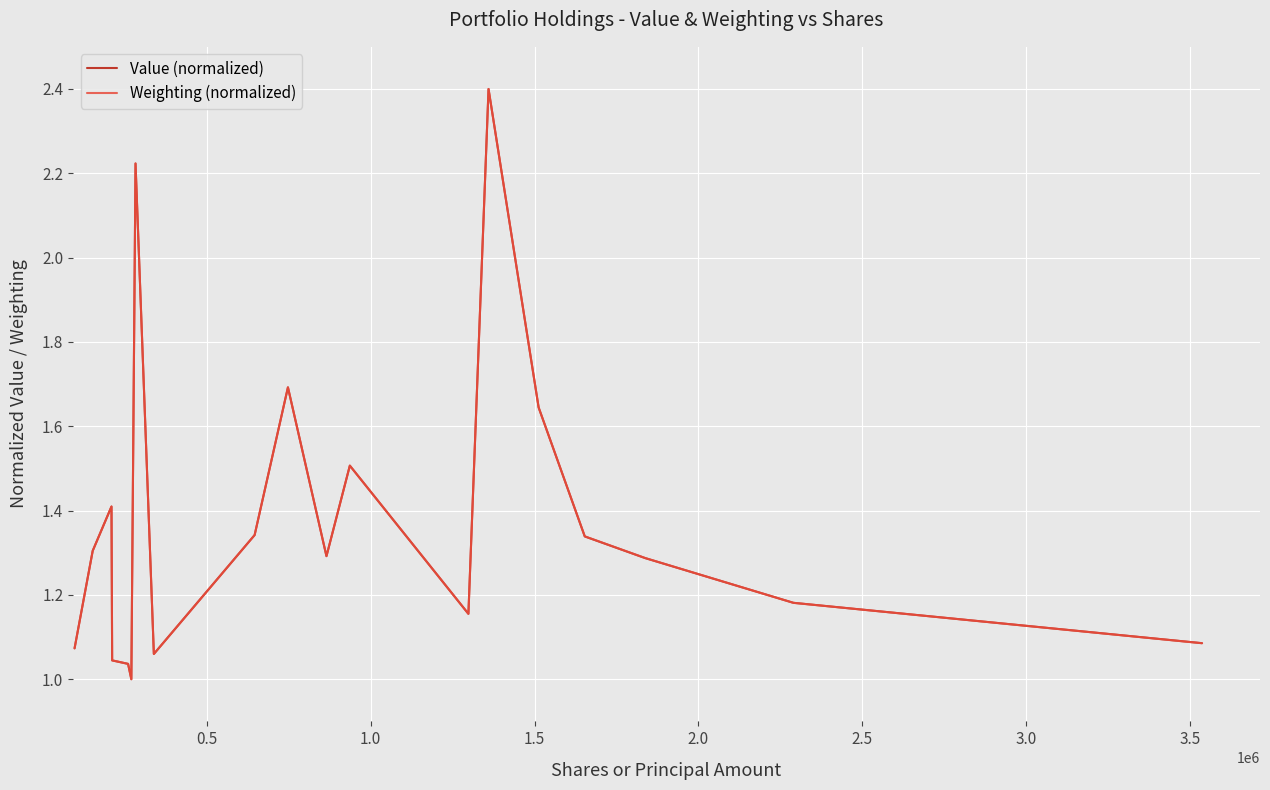

How many categories are shown in the chart?

19